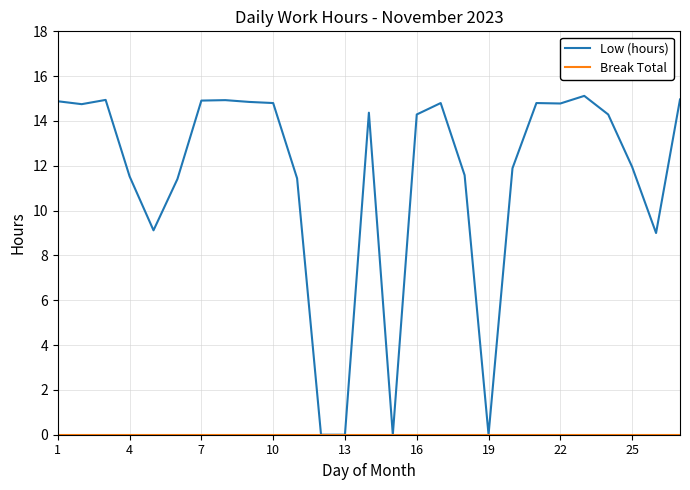

What is the highest value of the Low (hours) series?

15.1